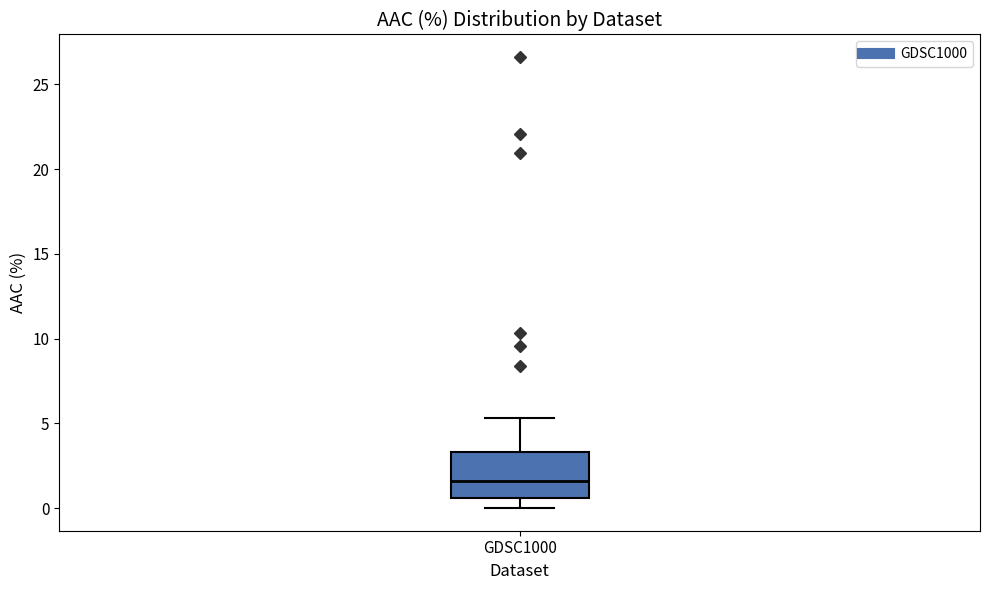

Read this box plot against the y-axis: the position of the median line, the range covered by the box, and the ends of both whiskers. The values are not printed on the chart, so give them approximately, as read against the axis.

median 1.5, box 0.5 to 3.5, whiskers 0.0 to 5.5